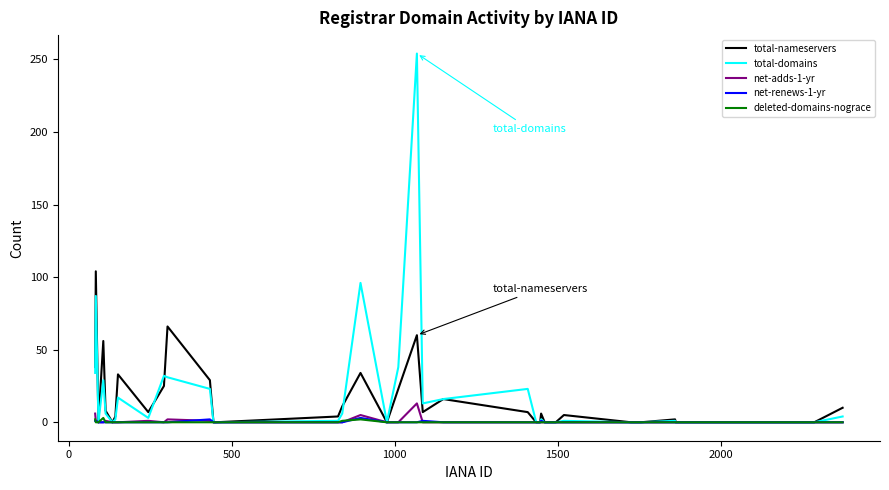

Is this an area chart (filled region under the line)?

No